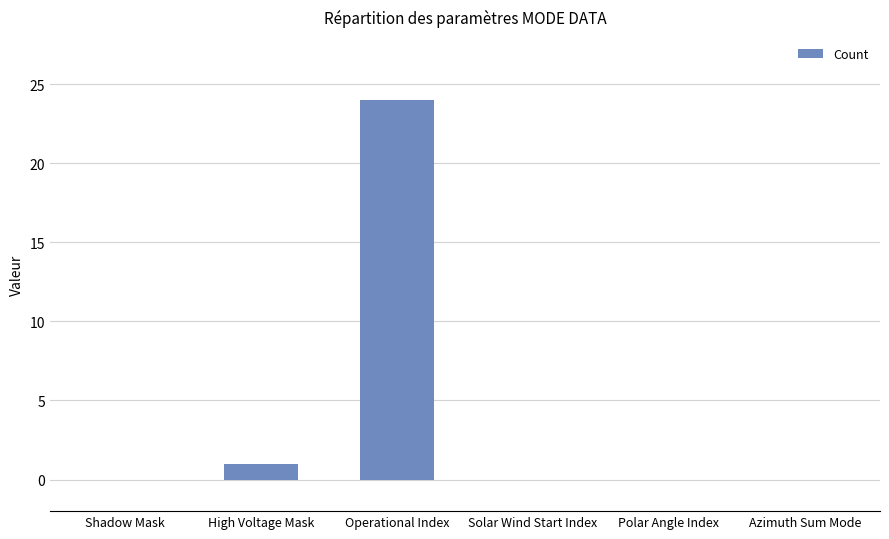

Are the bars grouped side by side (vs. stacked)?

No